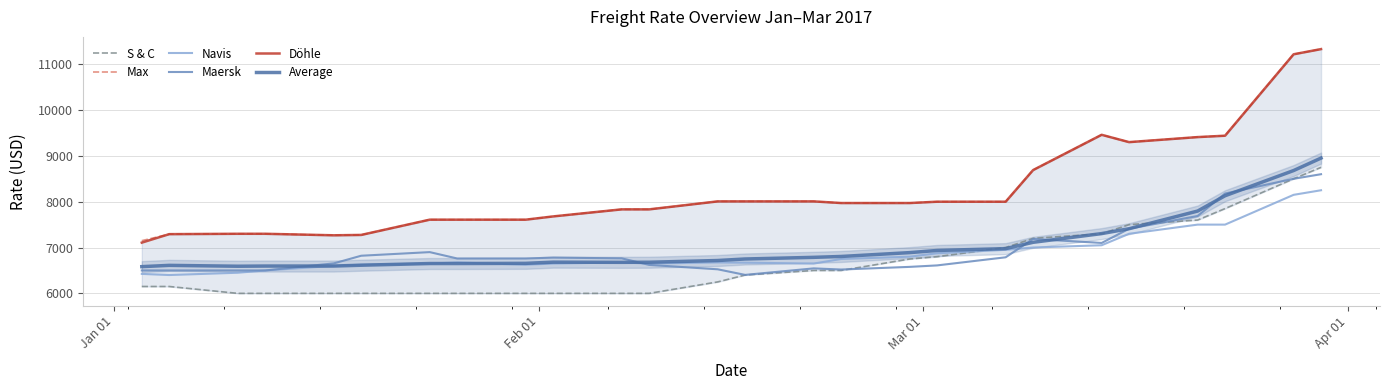

True or false: Döhle and Max cross at least once.

False